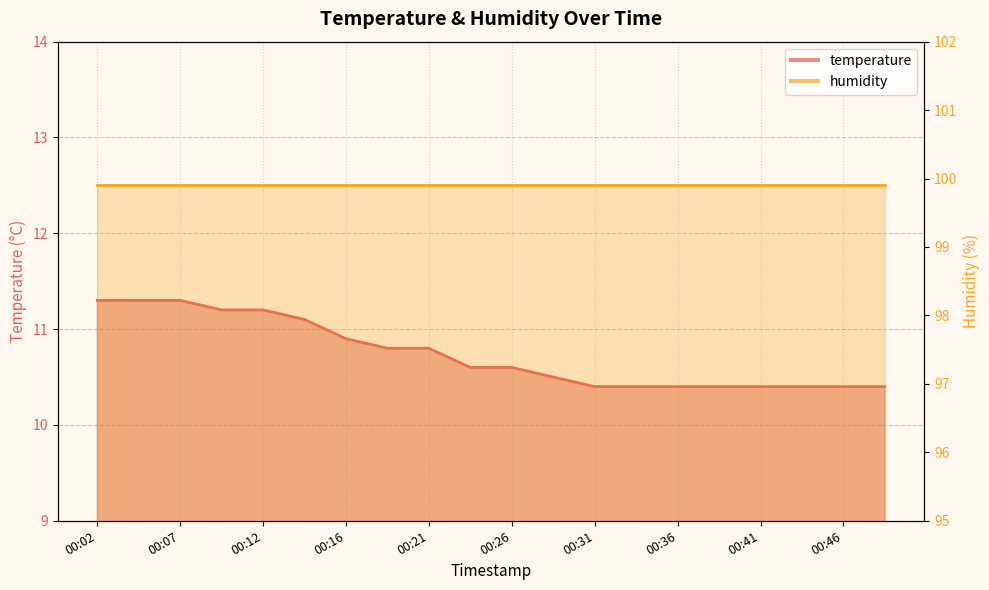

List the labels in order of value, largest first.

00:02, 00:04, 00:07, 00:09, 00:12, 00:14, 00:16, 00:19, 00:21, 00:24, 00:26, 00:29, 00:31, 00:33, 00:36, 00:38, 00:41, 00:43, 00:46, 00:48